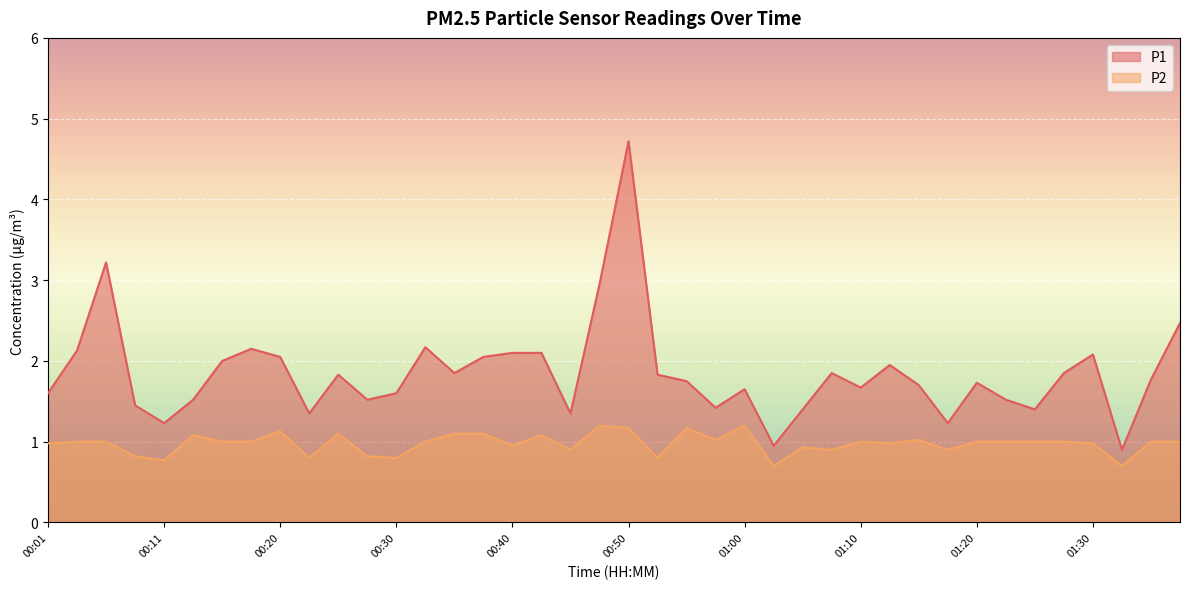

Is the value of P1 at 00:30 greater than the value of P2 at 00:11?

Yes